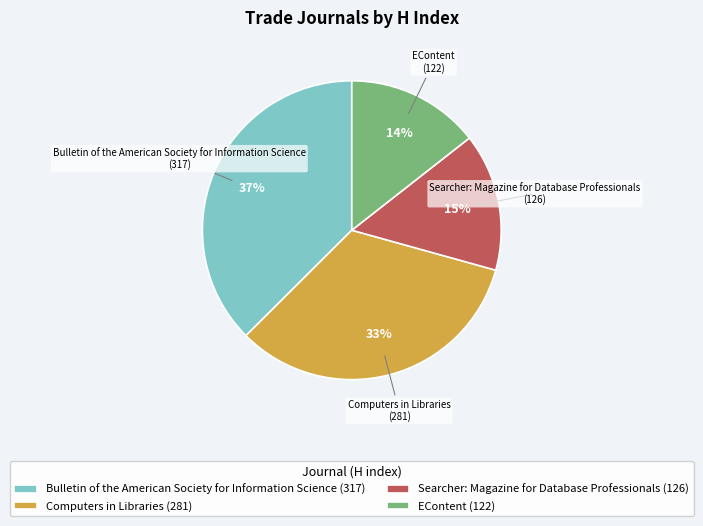

To the nearest percent, what is the difference between the Bulletin of the American Society for Information Science and EContent slice percentages?

23%